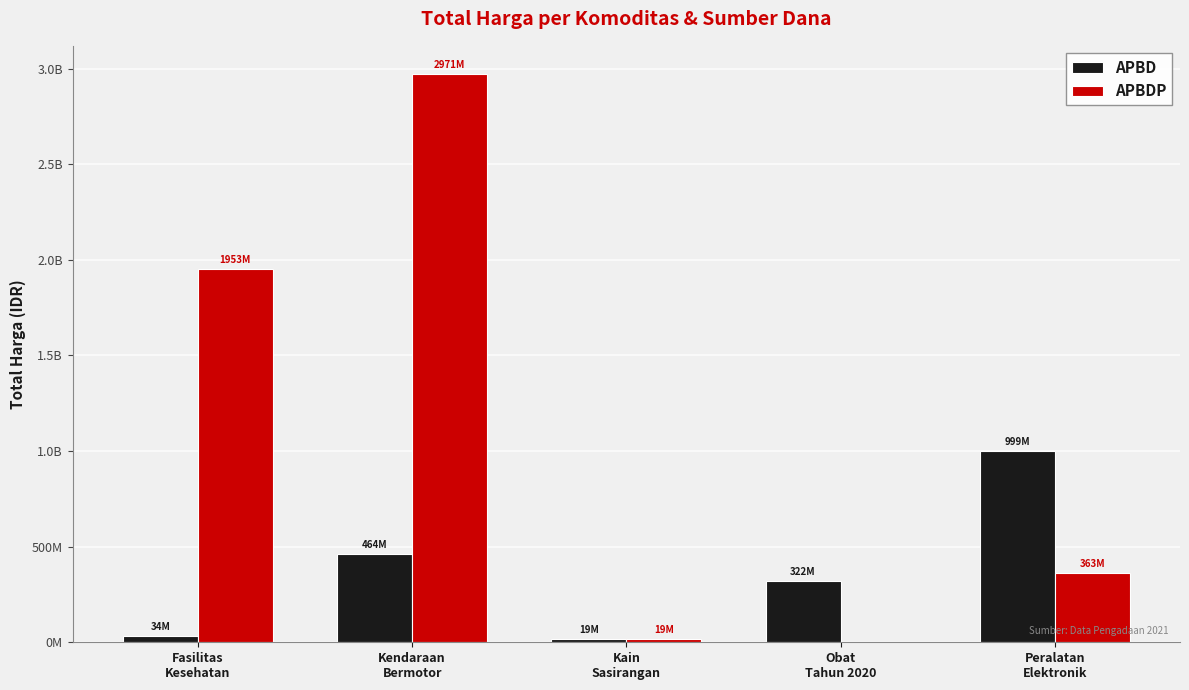

Are the bars grouped side by side (vs. stacked)?

Yes